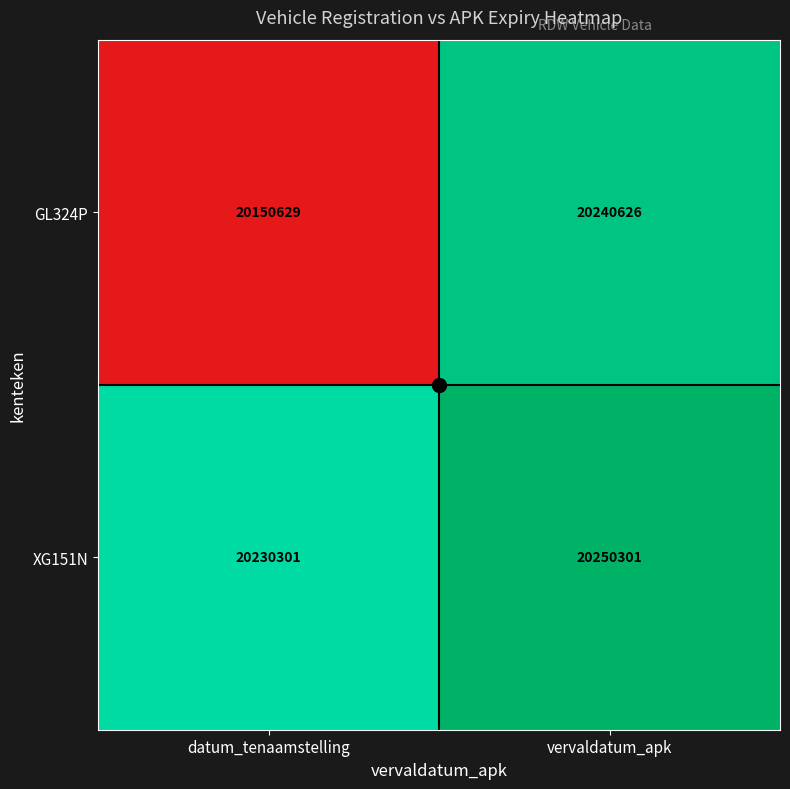

Rank the series by their maximum value, from highest to lowest.

XG151N, GL324P